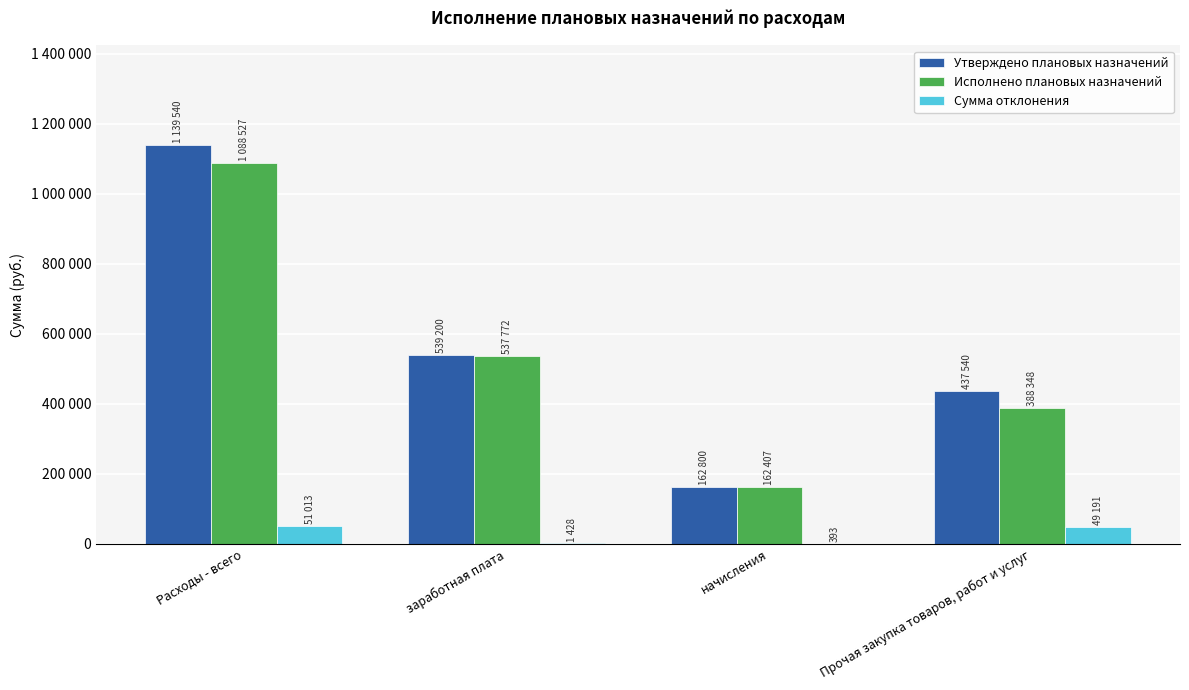

List the labels in order of Сумма отклонения value, smallest first.

начисления, заработная плата, Прочая закупка товаров, работ и услуг, Расходы - всего